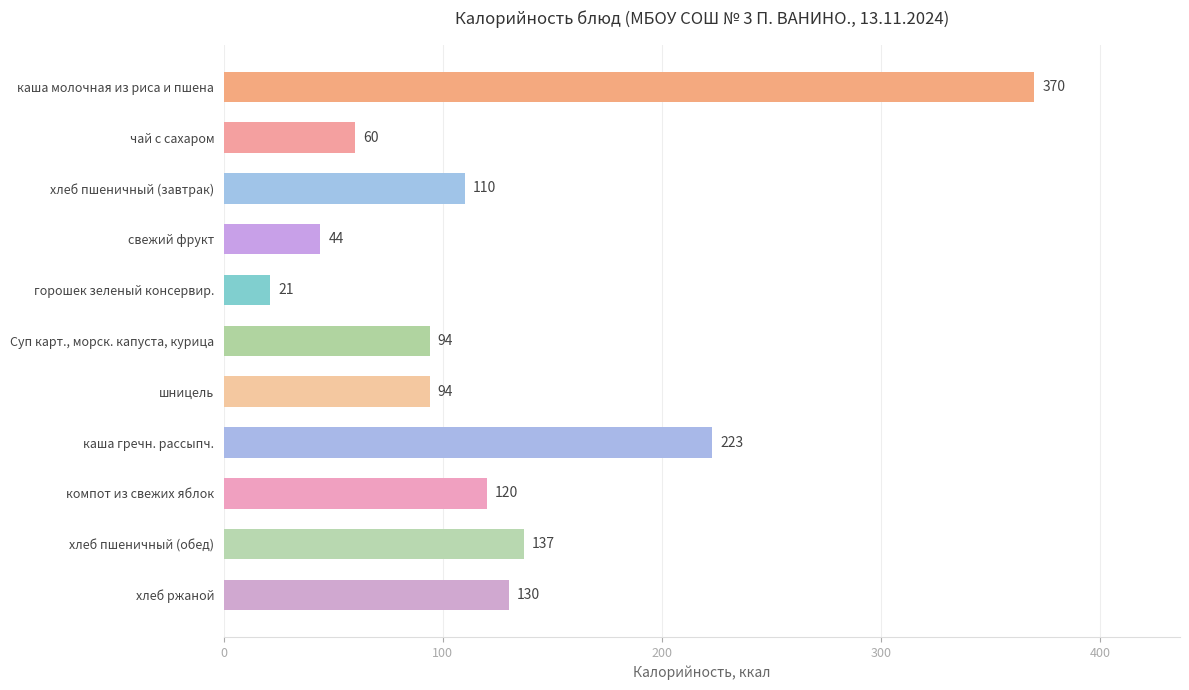

What is the maximum value shown in the chart?

370